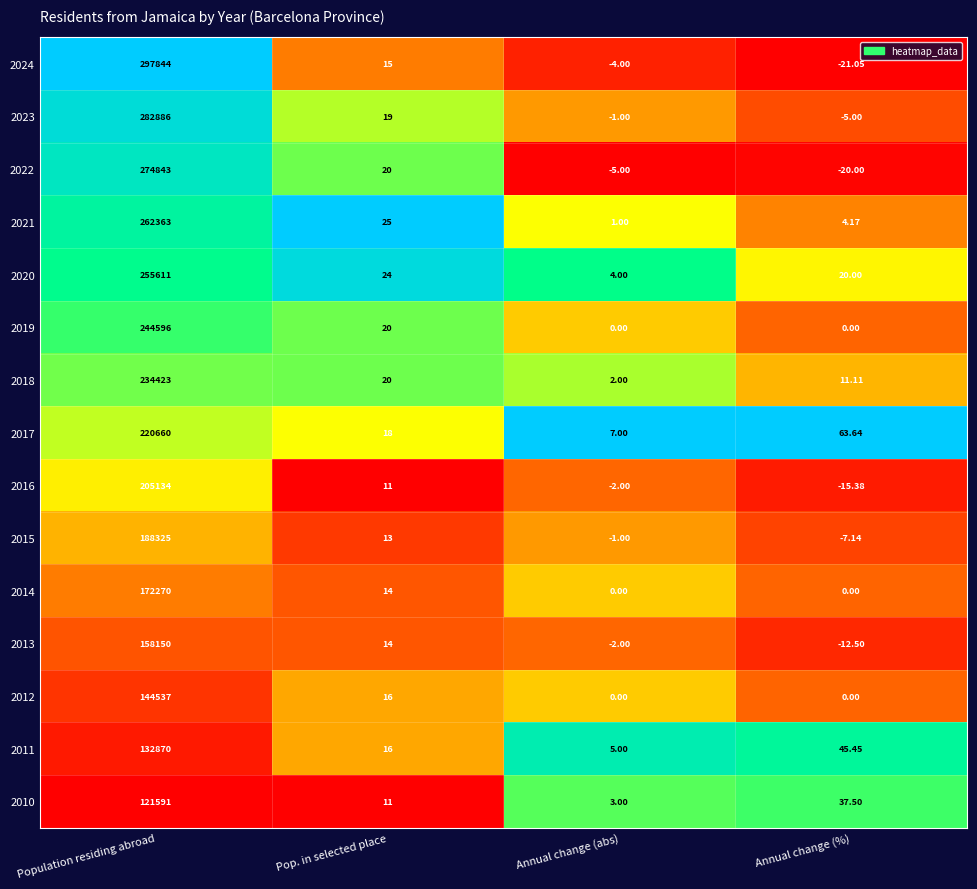

Is the value of 2012 at Annual change (%) greater than the value of 2015 at Population residing abroad?

No